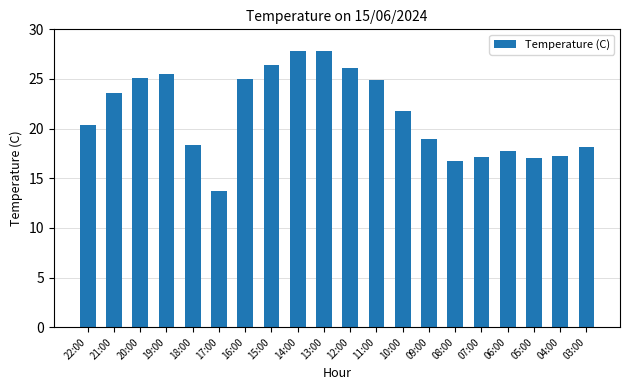

The value at 18:00 is 11.7. True or false?

False